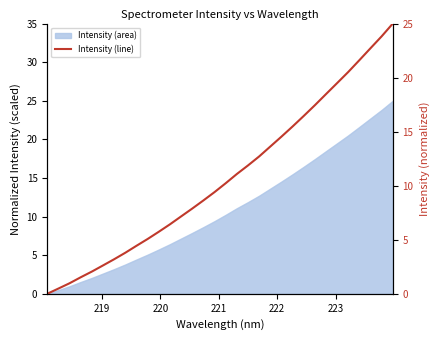

What is the average value?

10.8